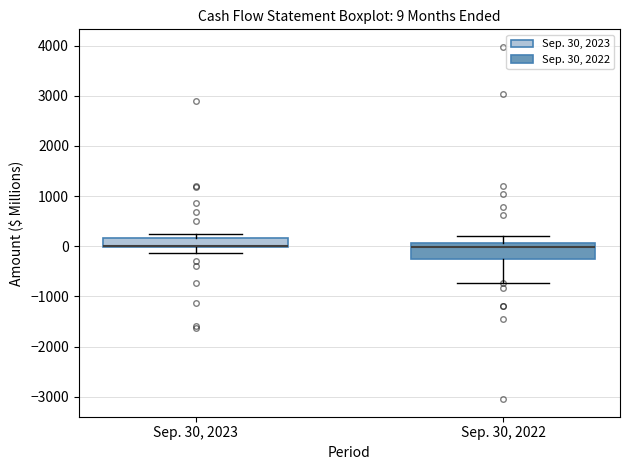

Comparing the boxes themselves (not the whiskers), which one is the tallest?

Sep. 30, 2022